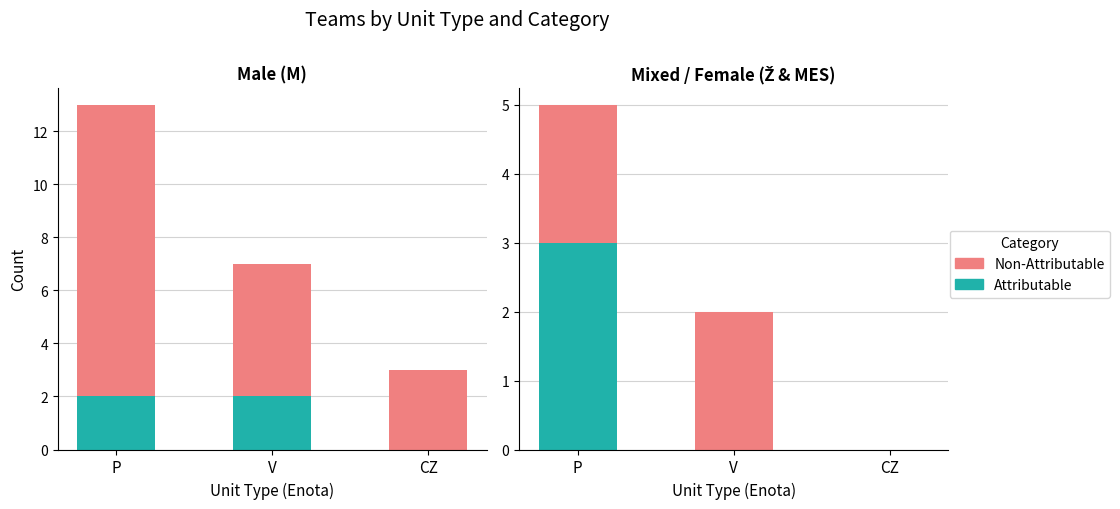

Which label corresponds to the largest value in the chart?

P